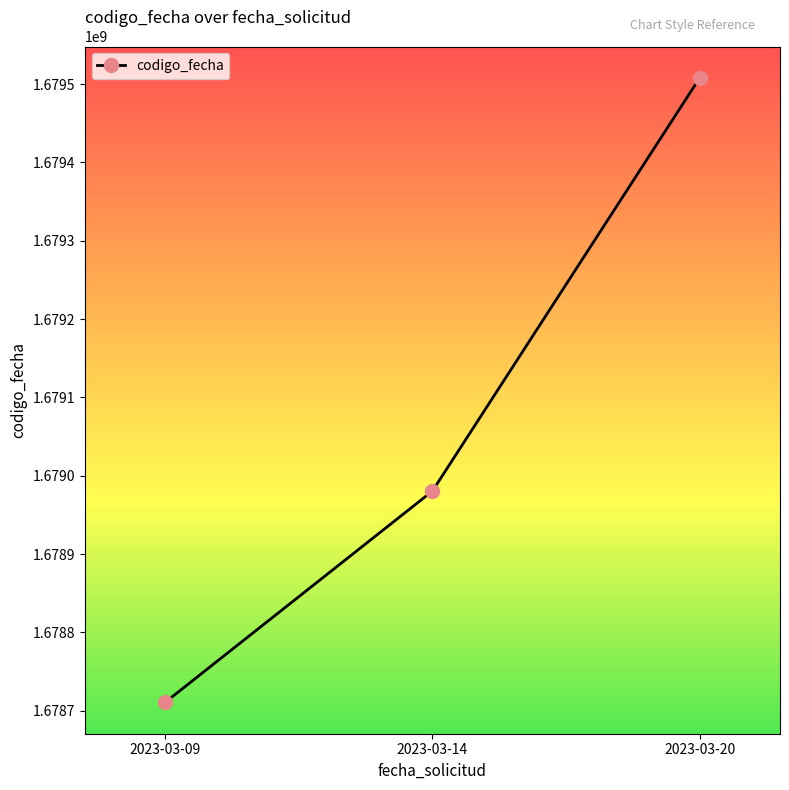

How many data points are less than 1678980499?

1